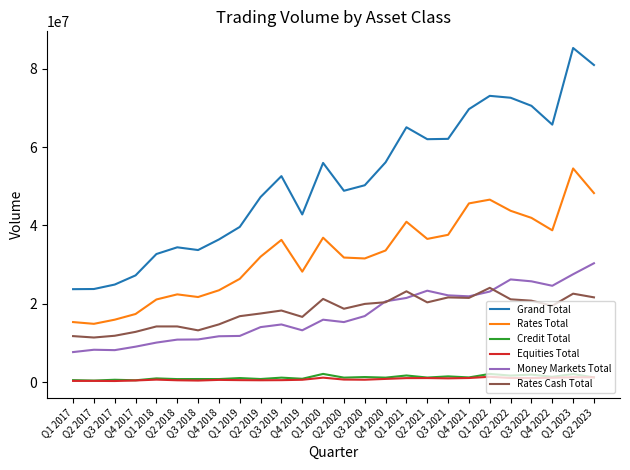

Which series has the largest total across all categories?

Grand Total